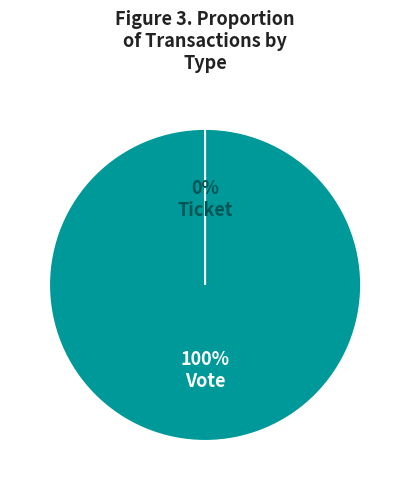

Does Vote represent more than half of the total?

Yes